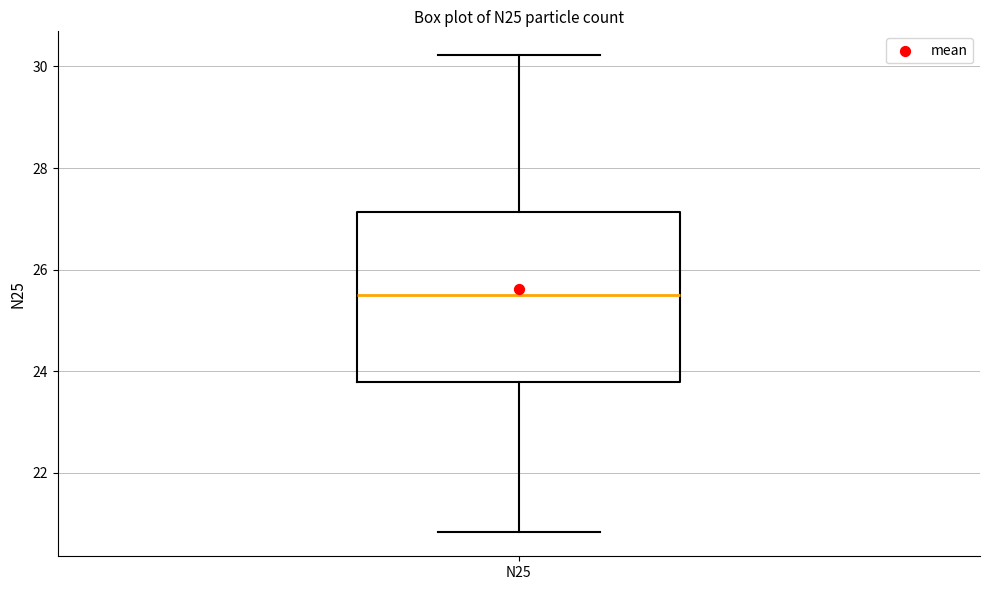

Where is the lower edge of the box for N25 on the y-axis? The values are not printed on the chart, so give them approximately, as read against the axis.

23.8